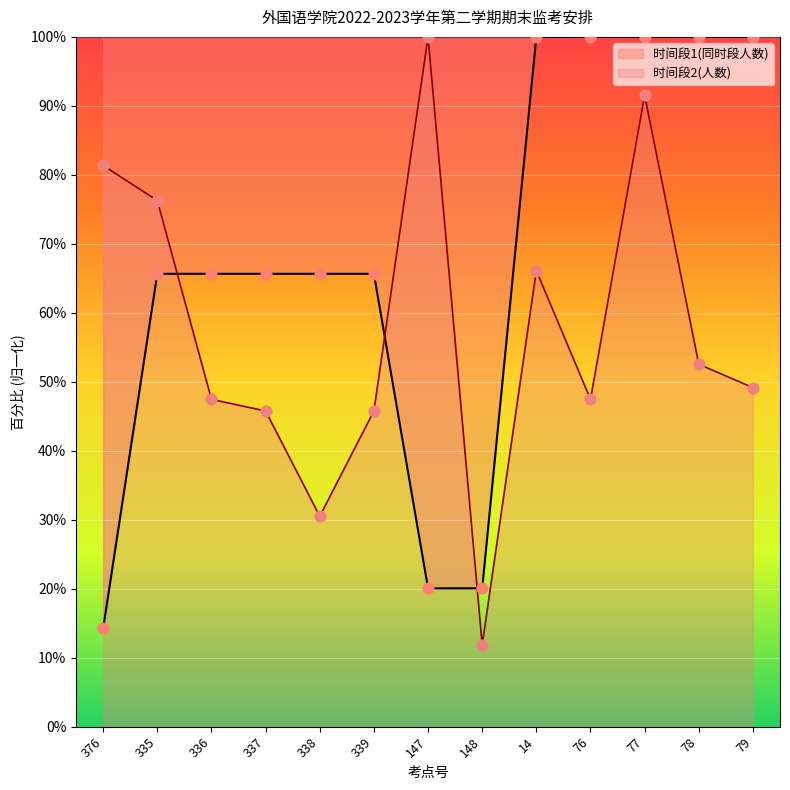

Is the value of 时间段1(同时段人数) at 376 greater than the value of 时间段2(人数) at 79?

No